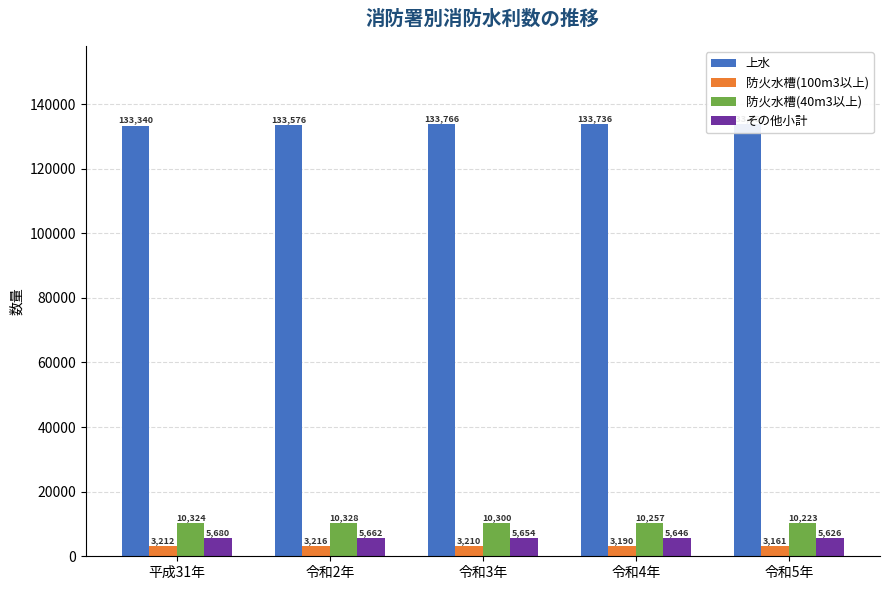

Where does the 防火水槽(100m3以上) series first go above 3210?

平成31年